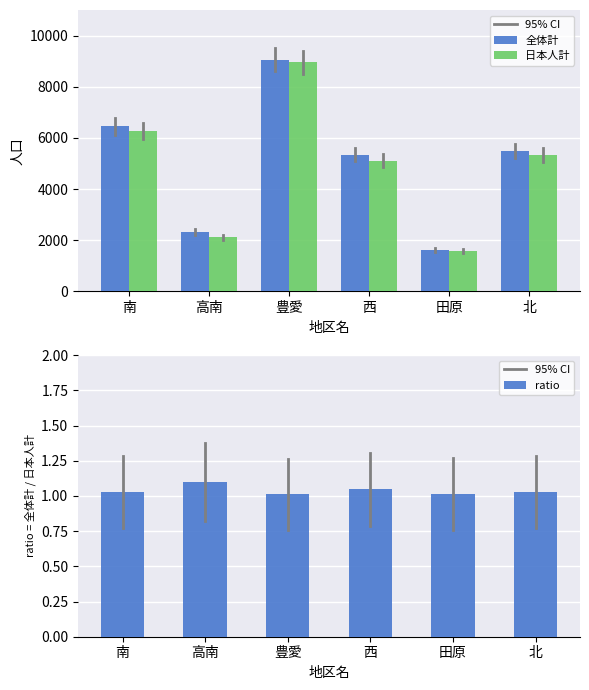

Reading left to right, list all the values displayed in this chart.

全体計: 南=6455.0	高南=2323.0	豊愛=9050.0	西=5349.0	田原=1618.0	北=5502.0
日本人計: 南=6283.0	高南=2111.0	豊愛=8951.0	西=5110.0	田原=1594.0	北=5345.0
ratio: 南=1.0	高南=1.1	豊愛=1.0	西=1.0	田原=1.0	北=1.0